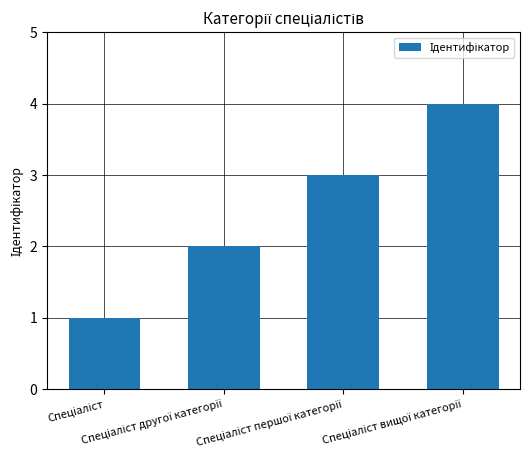

How many data points are less than 3?

2